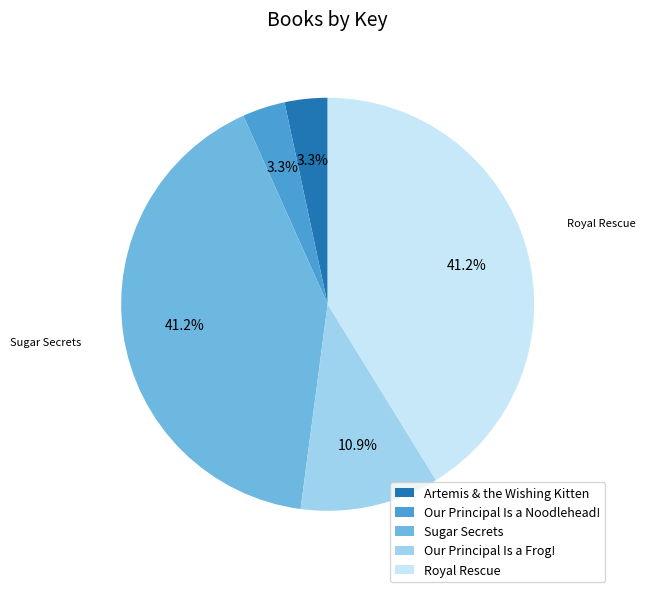

To the nearest percent, what is the combined percentage of Our Principal Is a Frog! and Royal Rescue?

52%